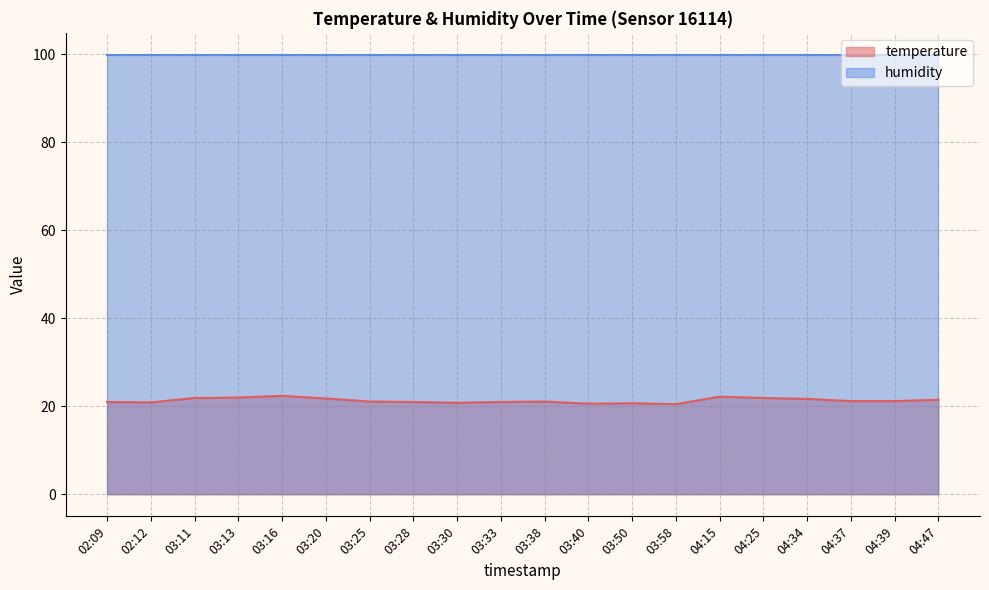

What is the label of the 7th point from the right?

03:58